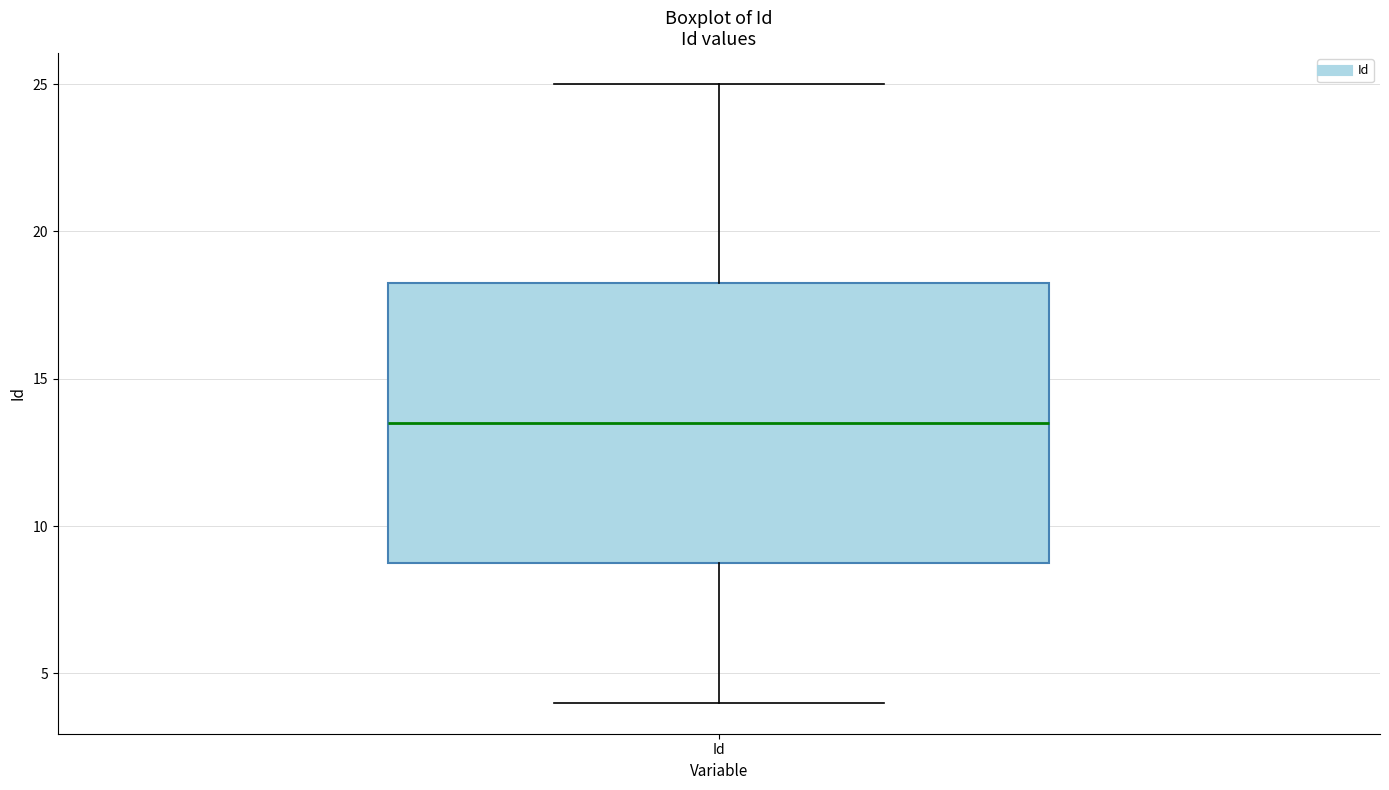

Where does the median line of the box for Id sit on the y-axis? The values are not printed on the chart, so give them approximately, as read against the axis.

13.5